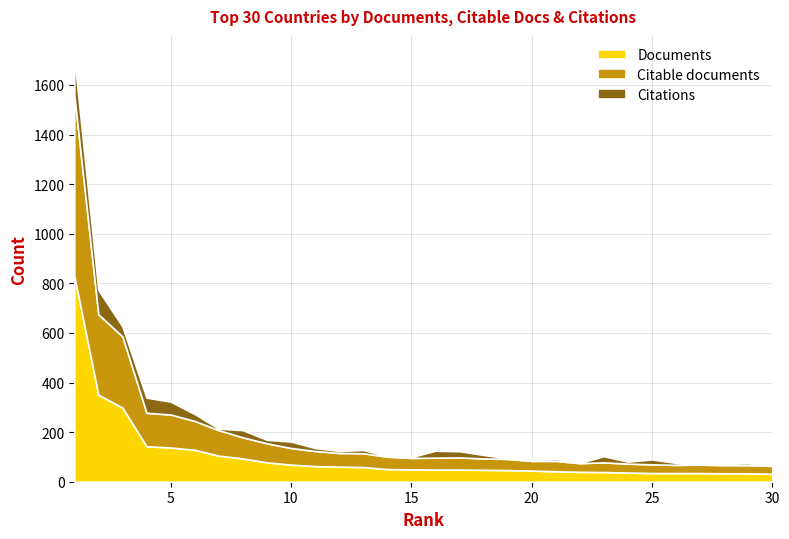

Reading right to left, extract all data points from this chart.

Documents: 32	34	34	35	35	35	37	39	40	42	45	47	48	49	49	50	51	59	61	63	69	78	94	105	129	138	143	299	351	831
Citable documents: 32	33	33	34	33	35	36	39	35	42	39	45	46	49	48	46	50	56	55	61	67	77	85	103	116	133	135	287	324	729
Citations: 0	8	6	3	8	20	8	25	1	8	5	3	14	25	28	3	3	13	8	12	26	14	29	6	28	52	61	40	98	152